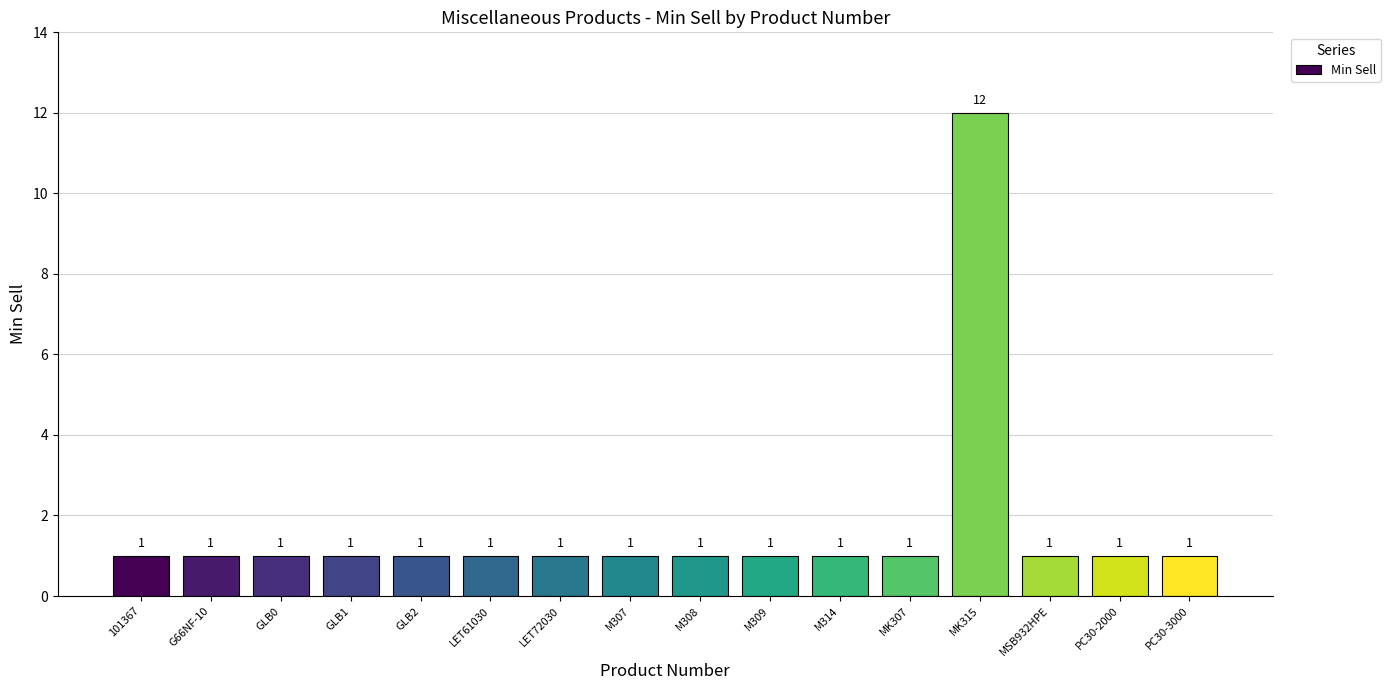

What is the sum of all values?

27